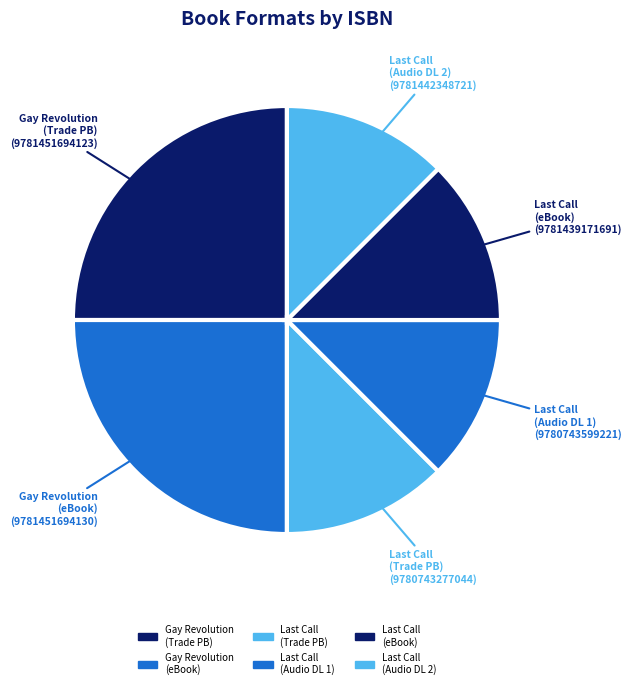

Is there any slice that represents more than half of the pie?

No